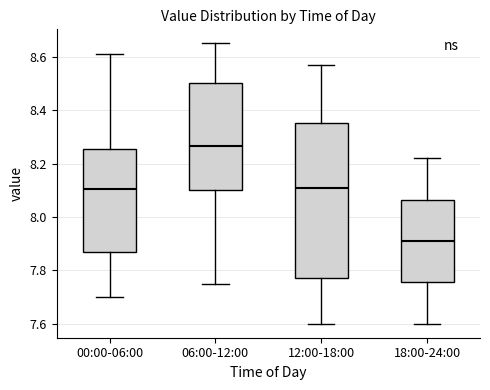

Reading left to right, transcribe this box plot: for each box, give where its median line is, the range the box spans, and where its two whiskers end, as read against the y-axis. The values are not printed on the chart, so give them approximately, as read against the axis.

00:00-06:00: median 8.10, box 7.86 to 8.26, whiskers 7.70 to 8.62
06:00-12:00: median 8.26, box 8.10 to 8.50, whiskers 7.76 to 8.66
12:00-18:00: median 8.12, box 7.78 to 8.36, whiskers 7.60 to 8.58
18:00-24:00: median 7.92, box 7.76 to 8.06, whiskers 7.60 to 8.22